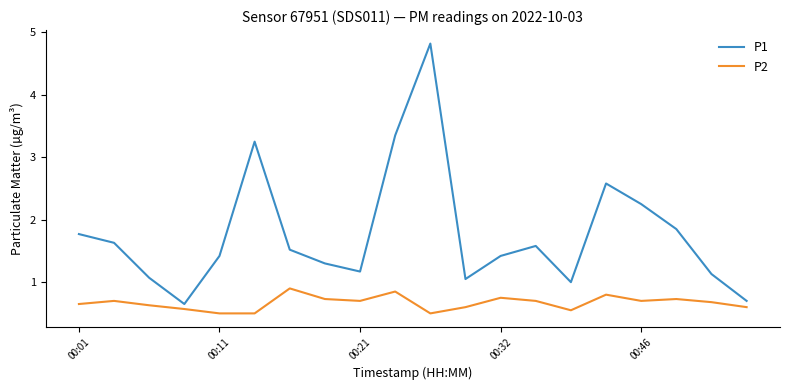

Which series has the largest total across all categories?

P1